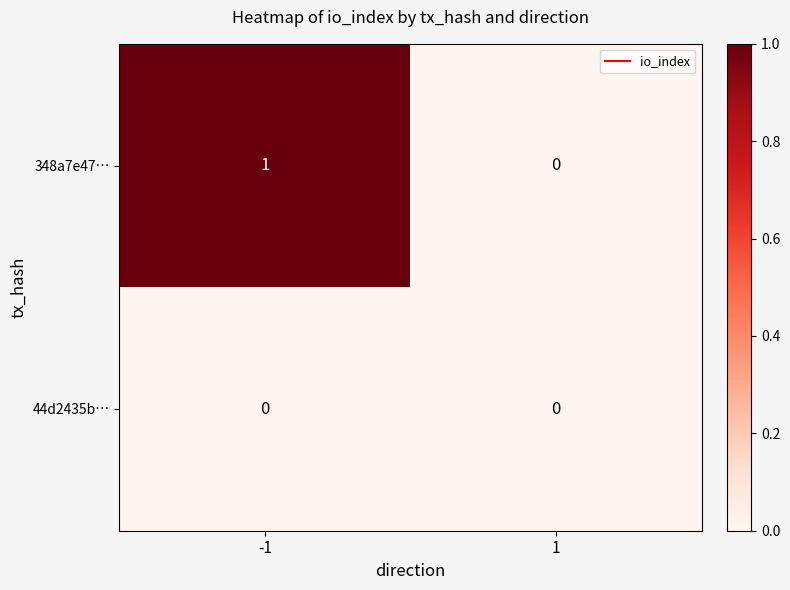

Reading left to right, what are all the values shown in this chart?

348a7e47…: -1=1	1=0
44d2435b…: -1=0	1=0